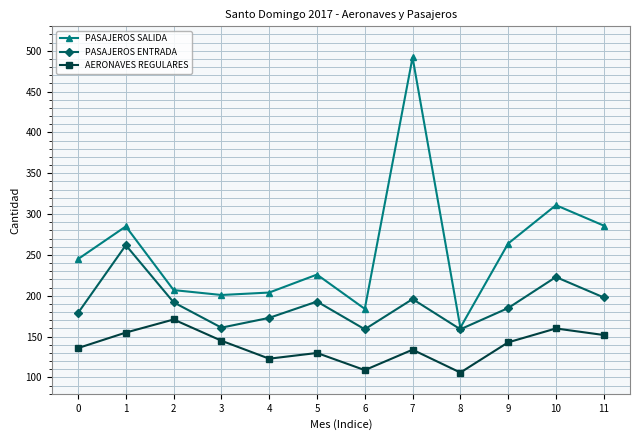

True or false: AERONAVES REGULARES and PASAJEROS ENTRADA cross at least once.

False